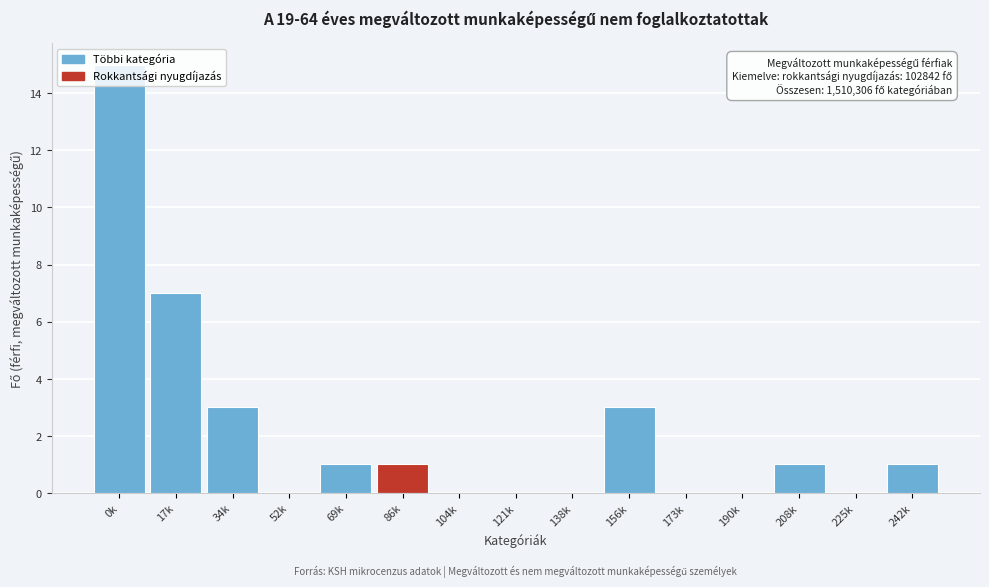

Between 190k and 156k, which is larger?

156k